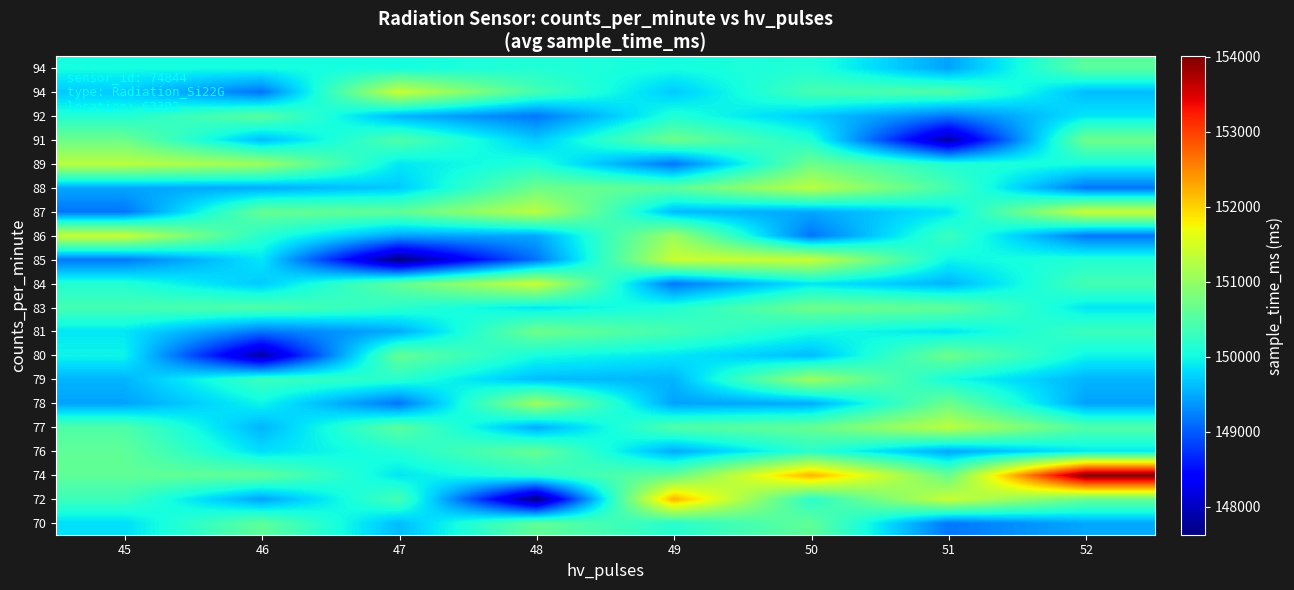

Which label corresponds to the smallest value in the chart?

48